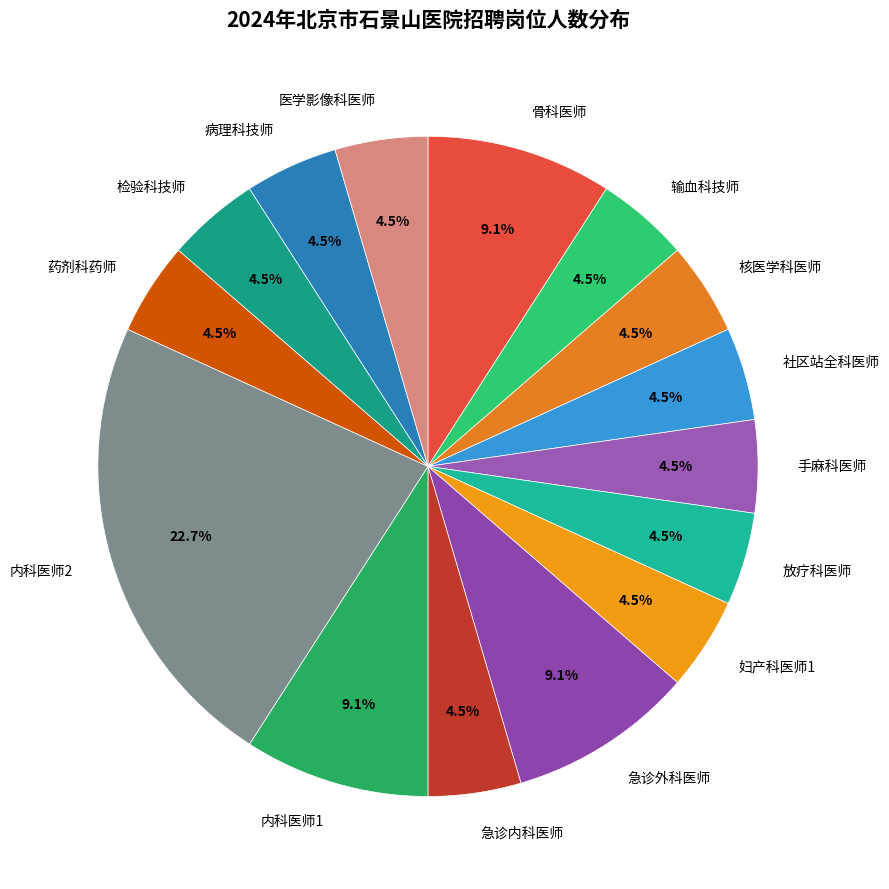

Which slice is the largest?

内科医师2